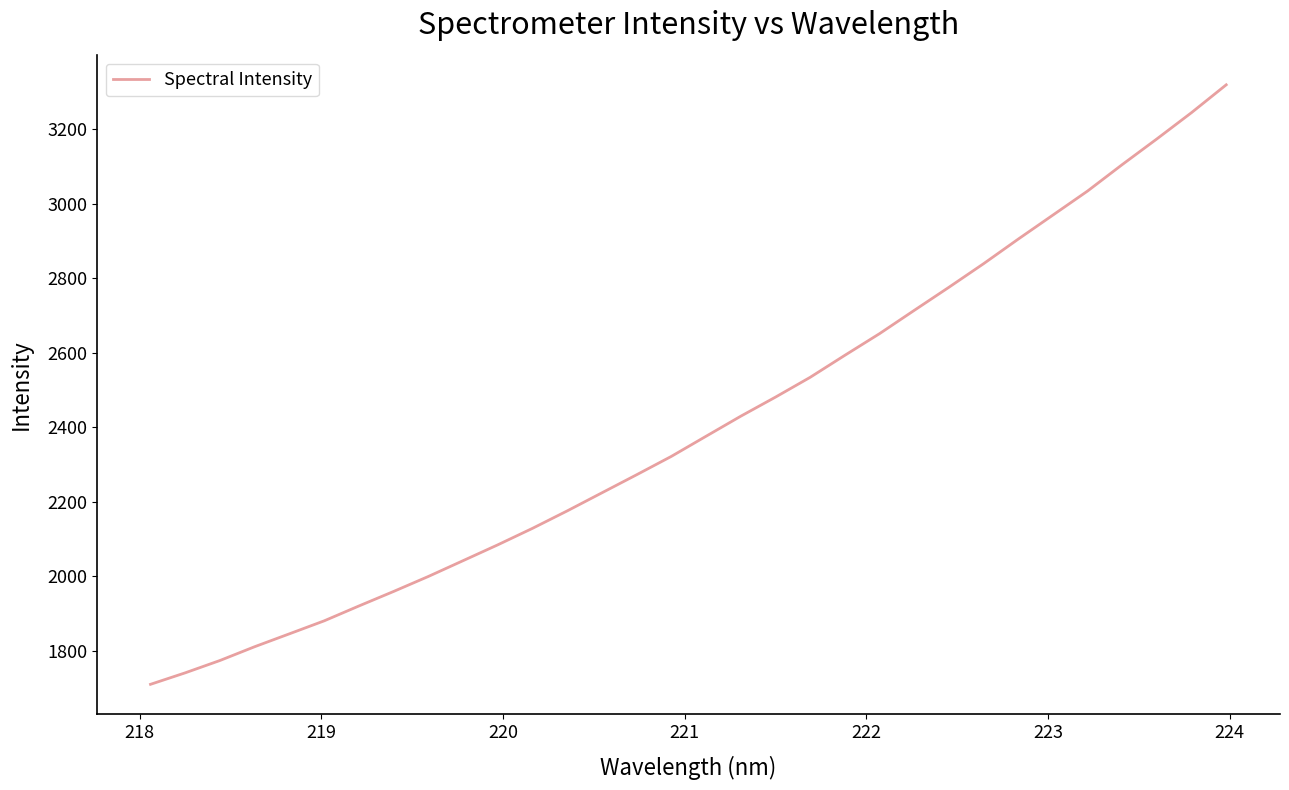

What is the maximum value shown in the chart?

3319.5